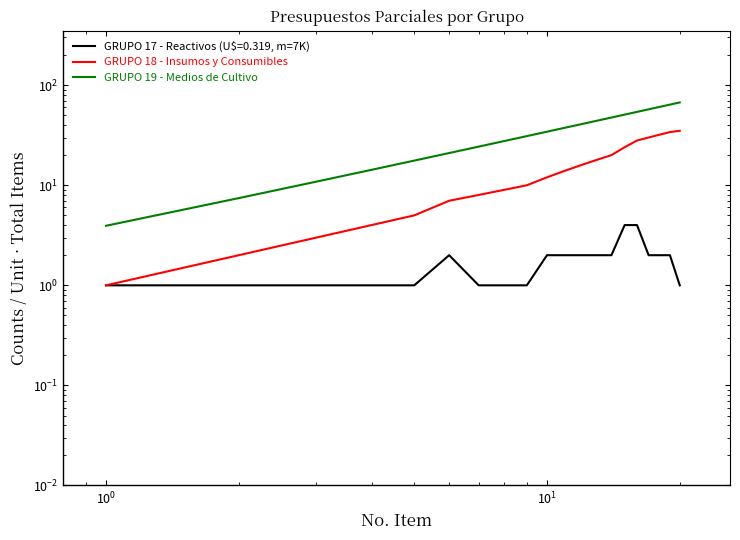

How many values in the GRUPO 19 - Medios de Cultivo series are below 37?

10